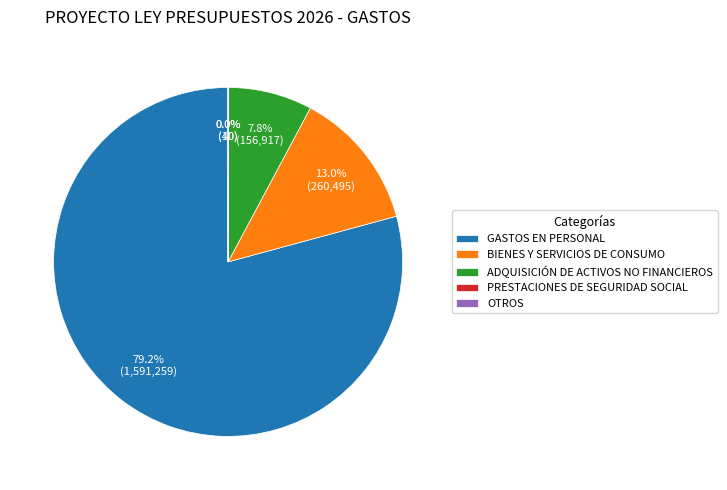

Is the sum of GASTOS EN PERSONAL and ADQUISICIÓN DE ACTIVOS NO FINANCIEROS greater than half?

Yes